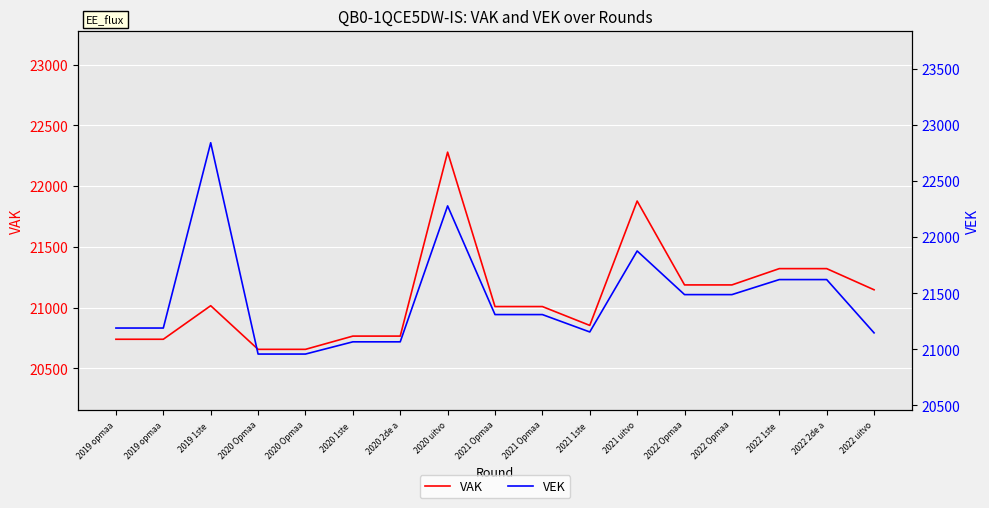

True or false: VEK has a value of 12709 at 2022 Opmaa.

False